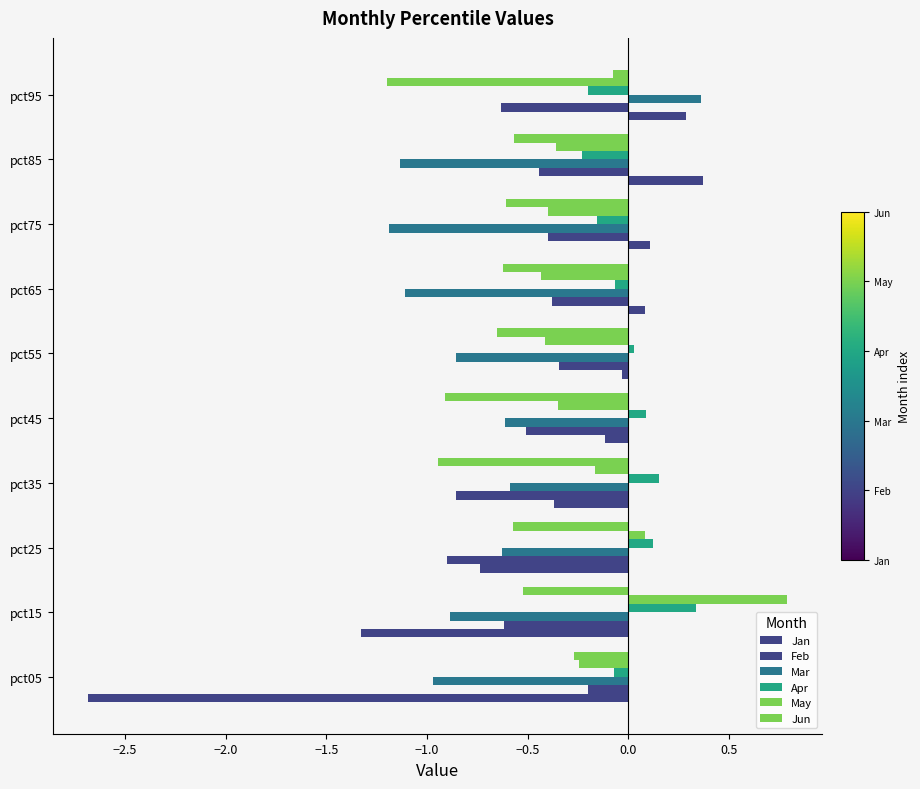

How many values in Mar are below zero?

9